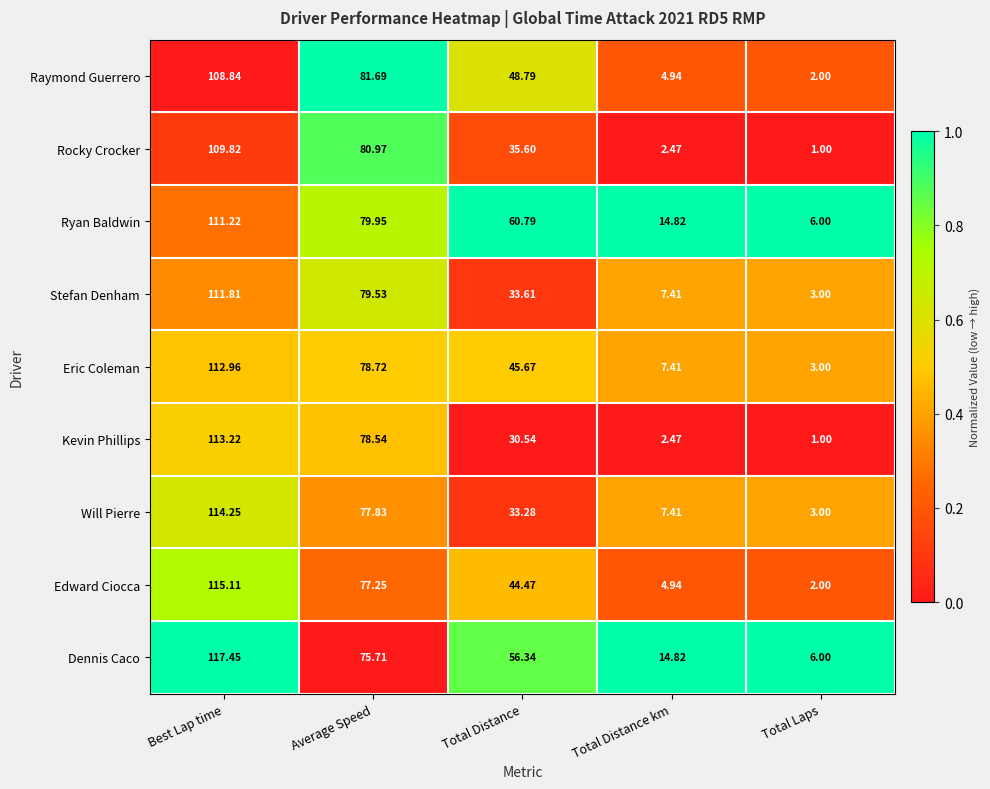

Which category has the lowest value in the Ryan Baldwin series?

Total Laps